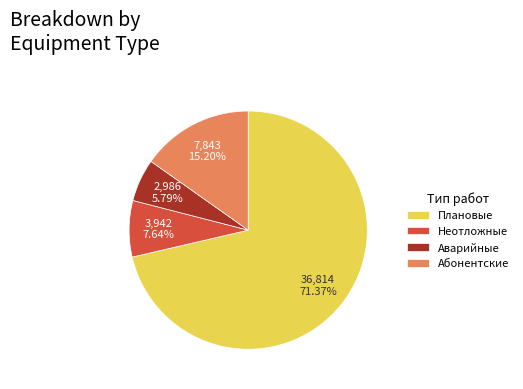

Rank the categories by value from lowest to highest.

Аварийные, Неотложные, Абонентские, Плановые